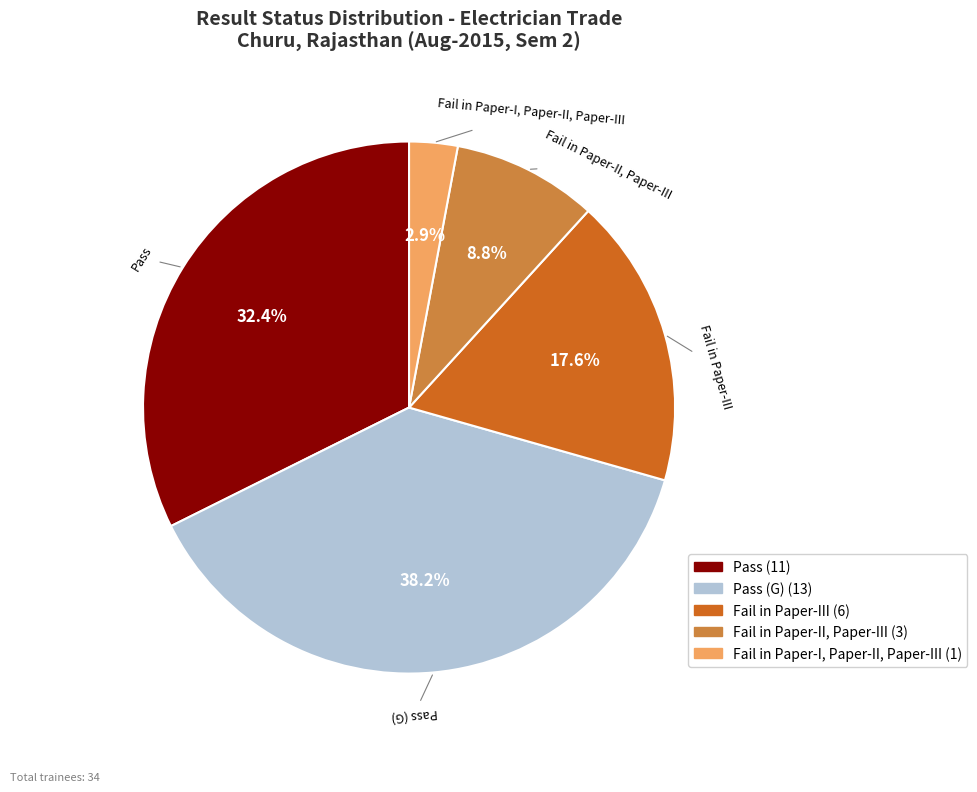

Does any single category account for the majority?

No